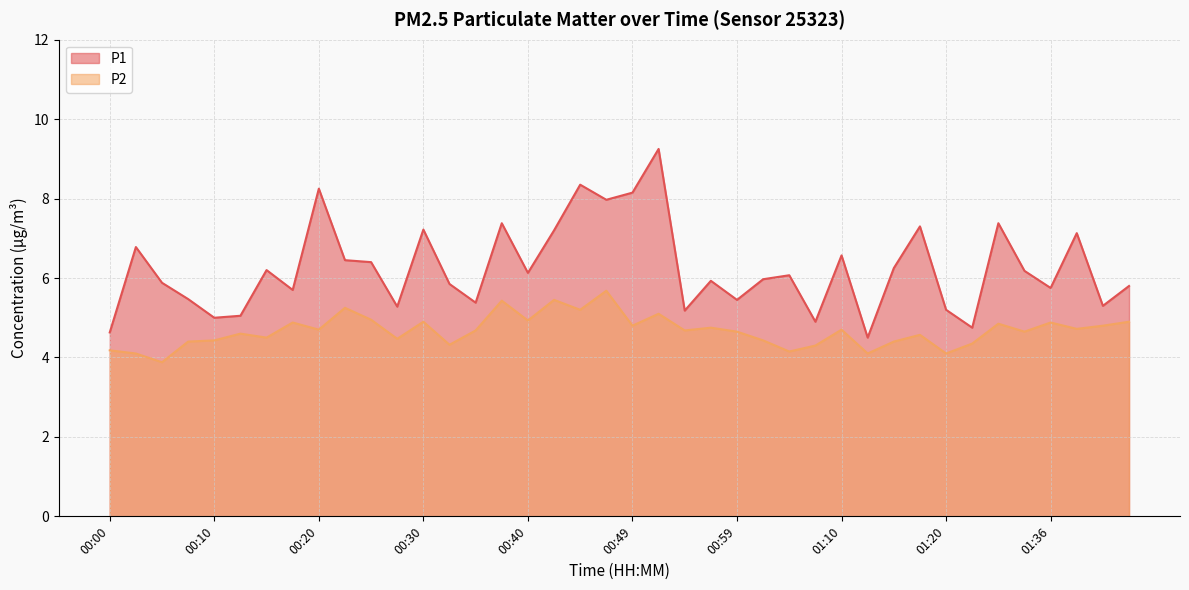

True or false: P1 and P2 intersect in this chart.

False